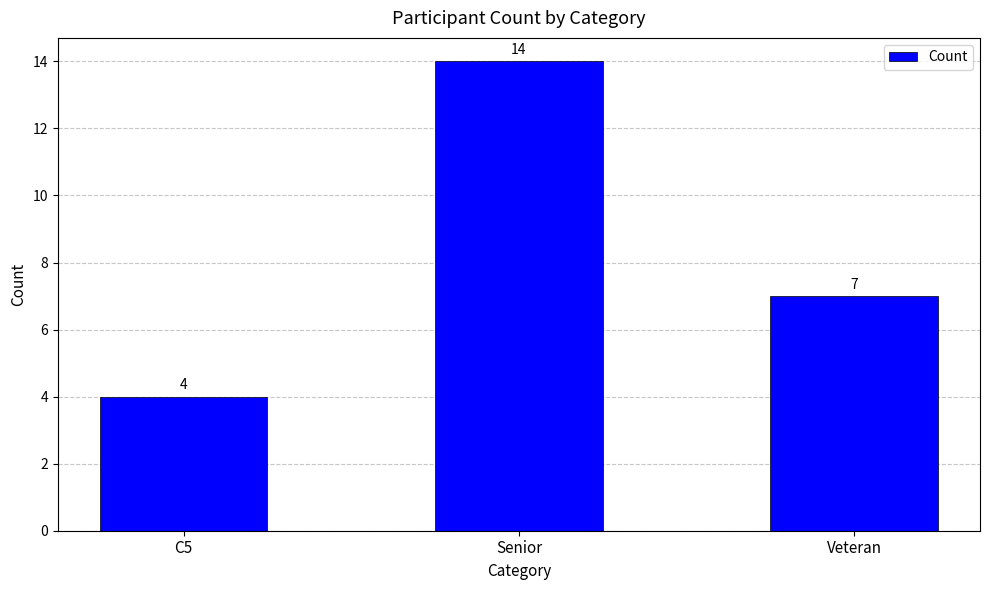

Count the values in the range 4 to 14.

3